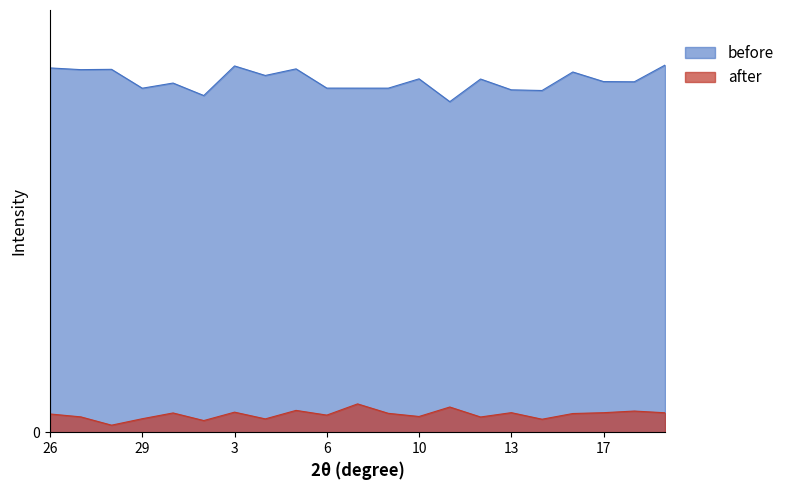

Does the chart display data point markers on the line(s)?

No